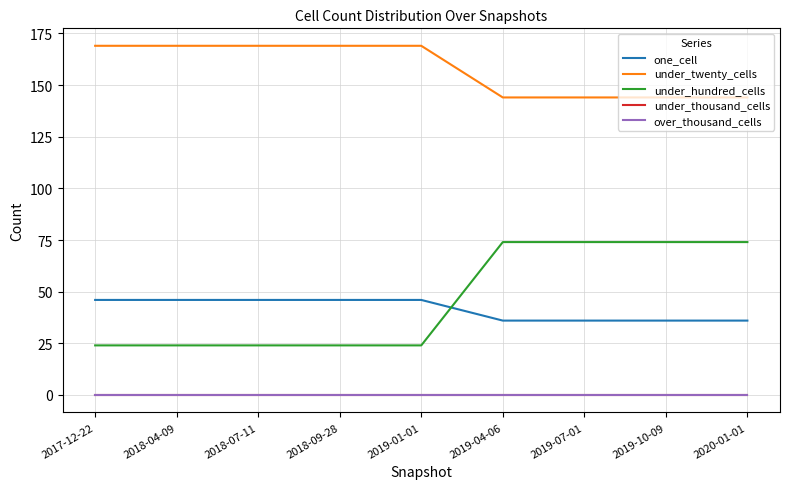

True or false: under_hundred_cells has a value of 74 at 2020-01-01.

True